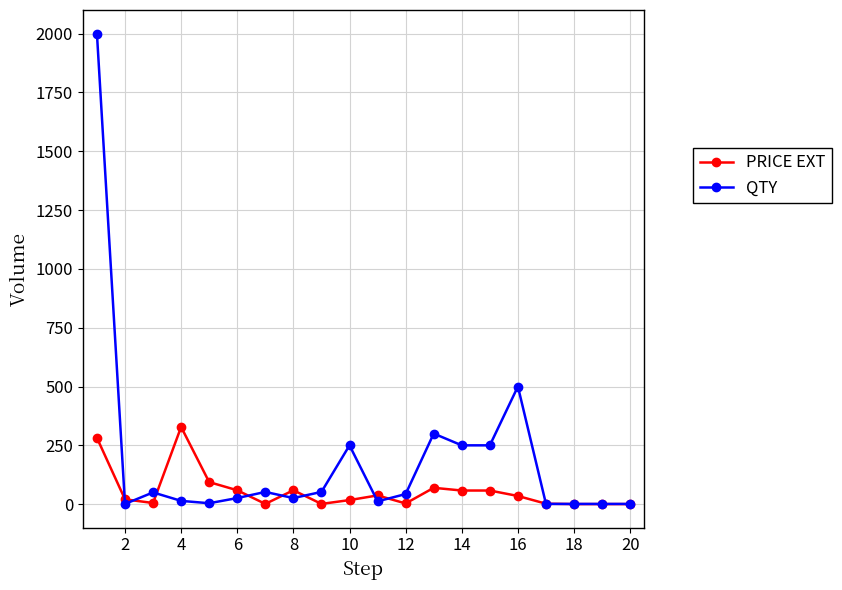

True or false: PRICE EXT has more than 1 points higher than both neighbors.

True